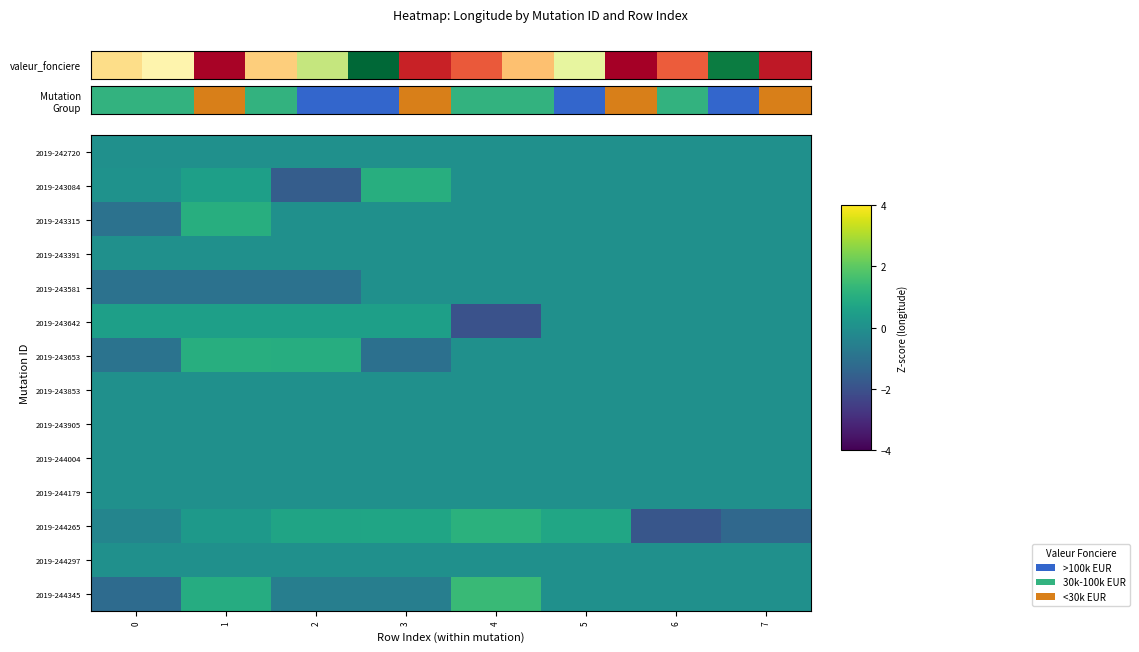

At which category does the chart reach its peak across all series?

4